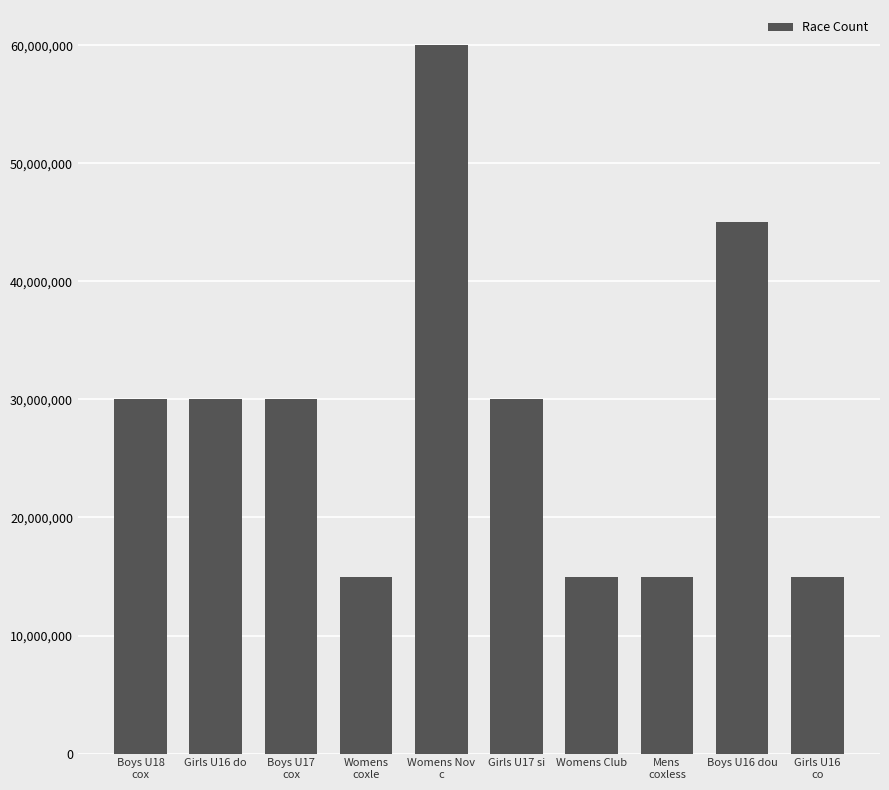

What is the value of the 1st bar from the left?

30000000